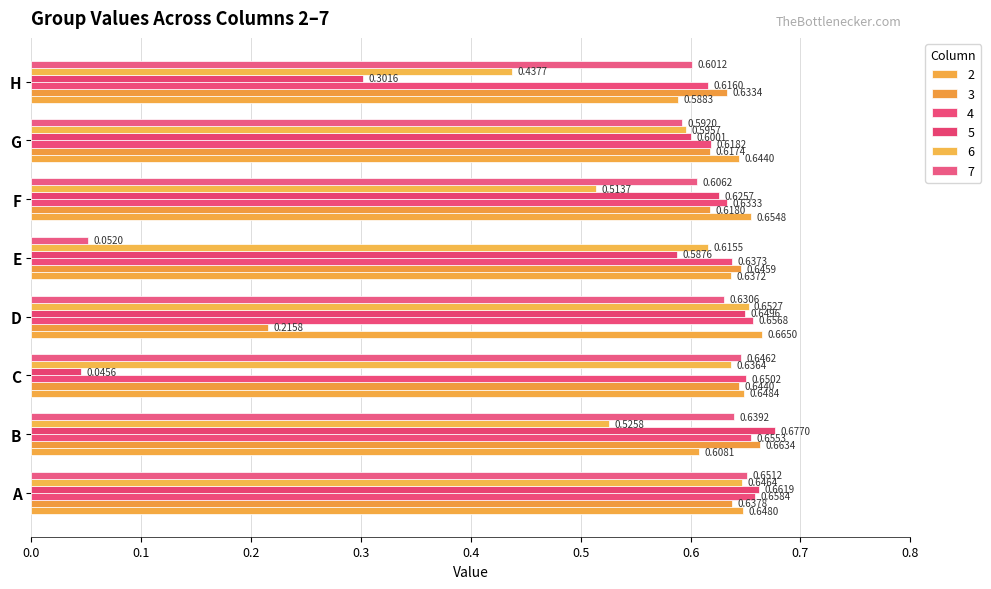

Which label corresponds to the smallest value in the chart?

C